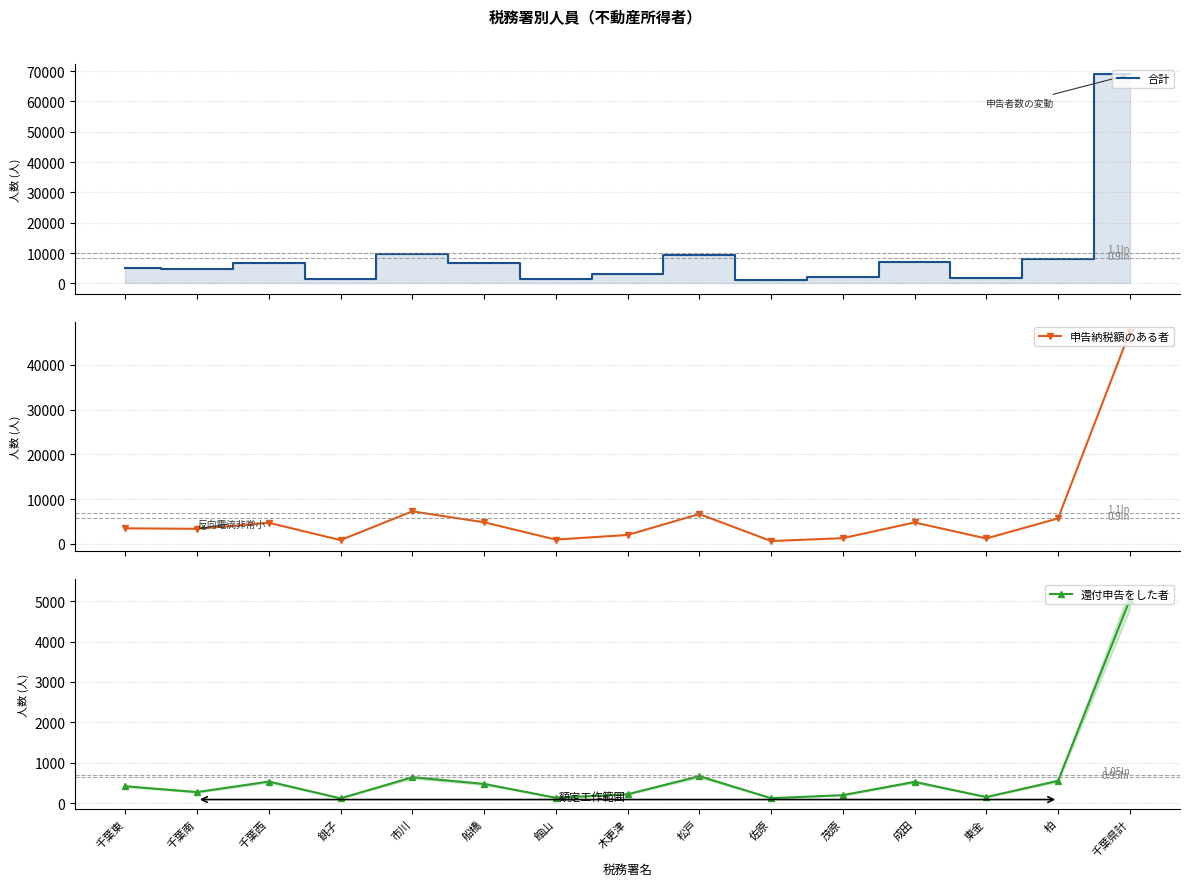

Reading left to right, transcribe all the data shown in this chart.

合計: 5162	4800	6763	1397	9741	6920	1541	3025	9371	1133	2112	7024	1844	8075	68908
申告納税額のある者: 3445	3347	4687	818	7244	4803	933	1966	6642	608	1252	4760	1181	5669	47355
還付申告をした者: 418	274	534	119	641	476	133	221	667	122	198	527	151	553	5034